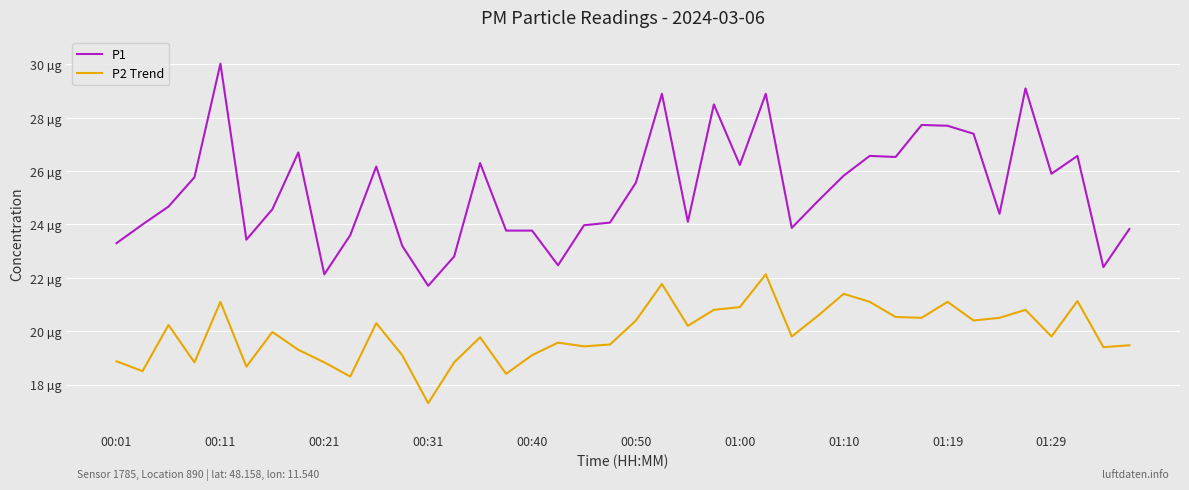

Is this an area chart (filled region under the line)?

No